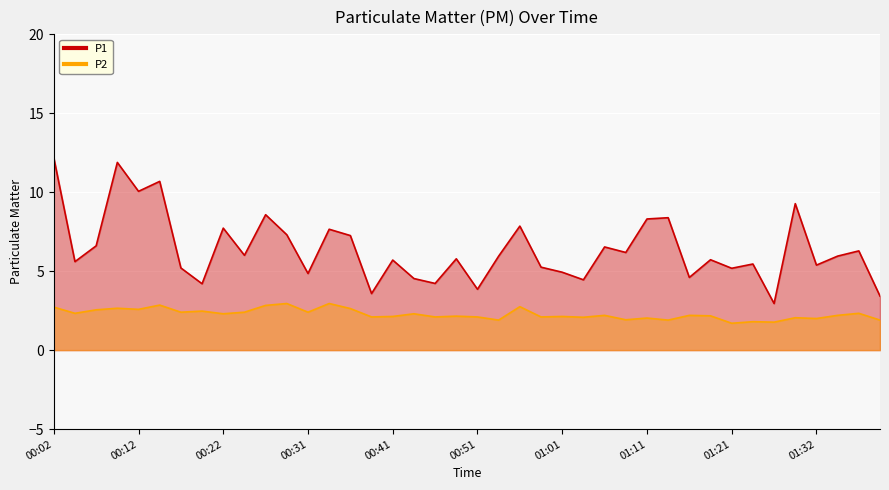

What is the label of the 27th point from the right?

00:34